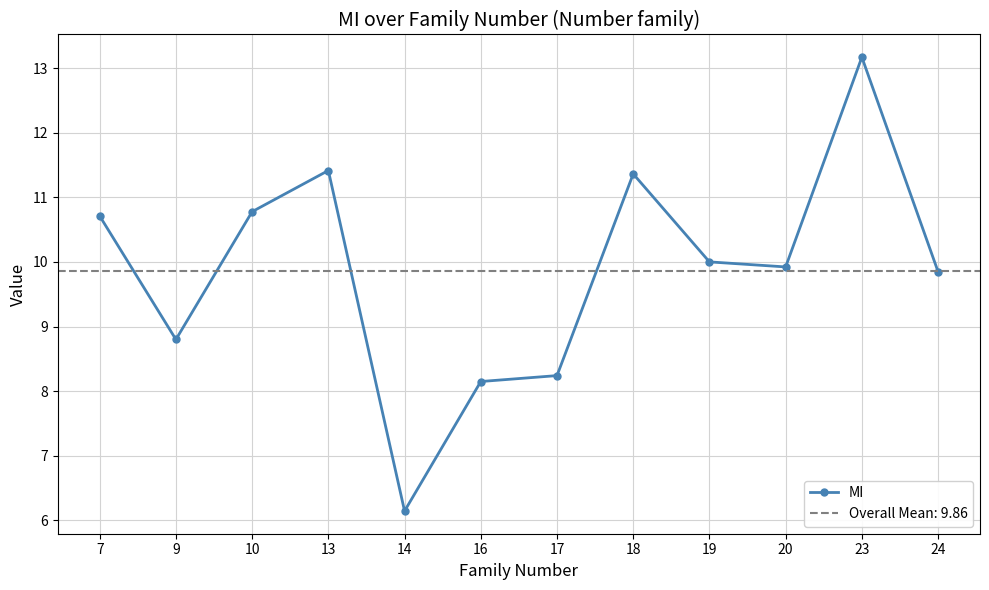

Approximately how many times larger is the value at 13 compared to 24?

1.2